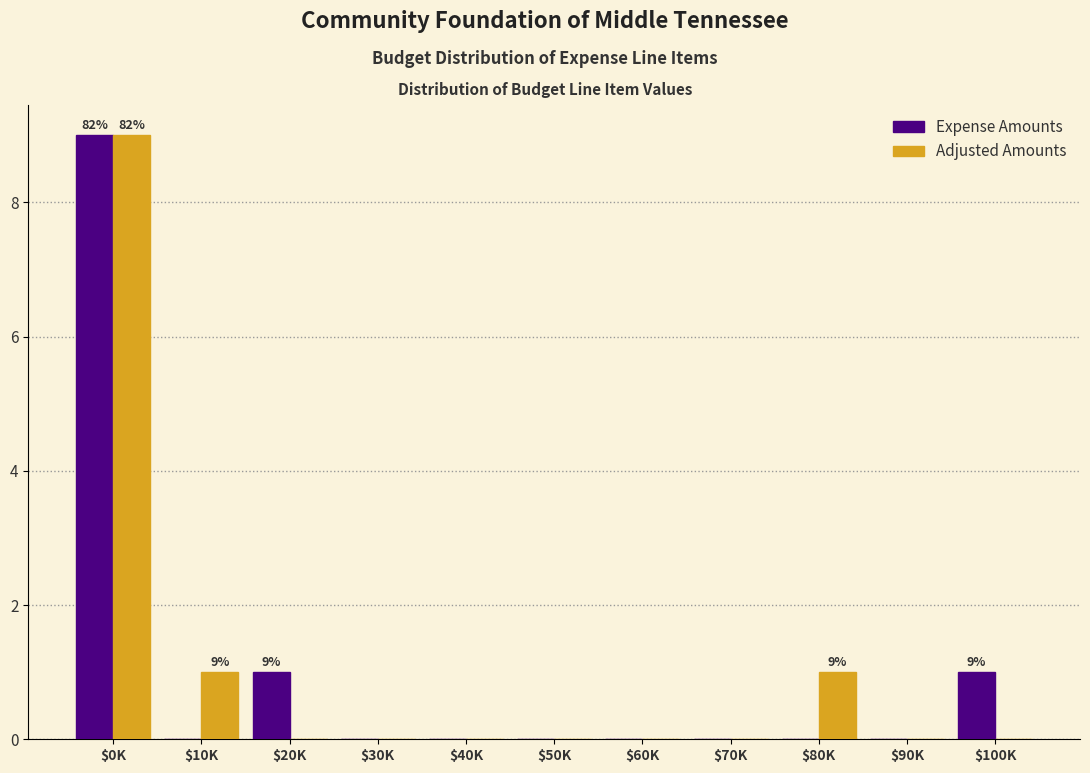

What is the sum of all Expense Amounts values?

11